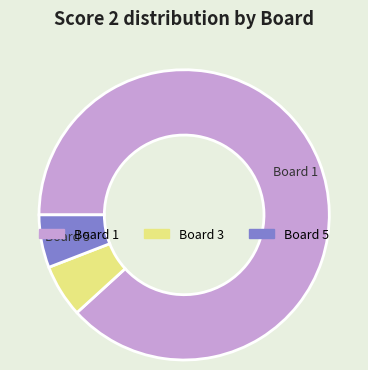

Is there any slice that represents more than half of the pie?

Yes